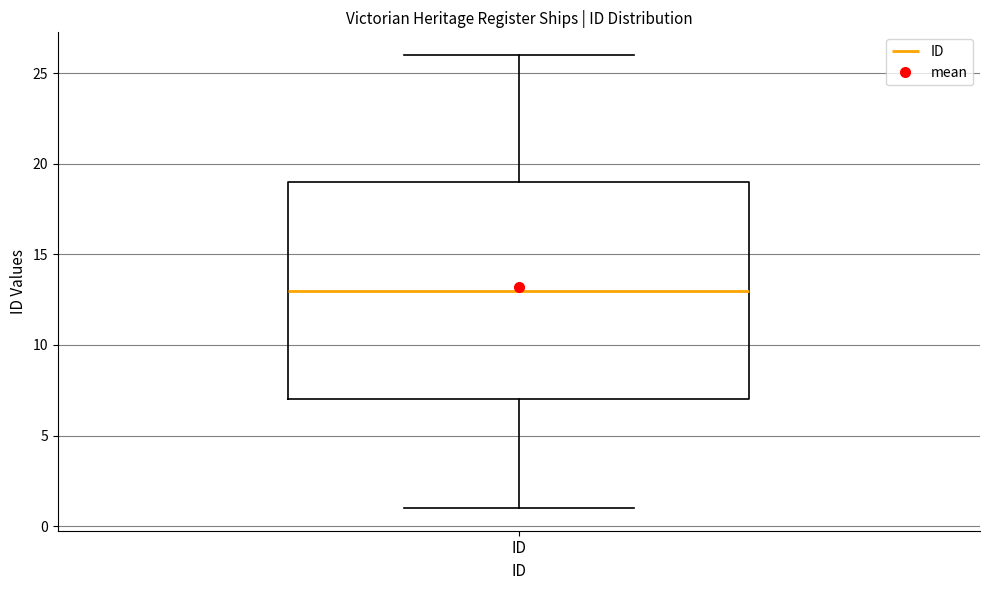

Where is the lower edge of the box for ID on the y-axis? The values are not printed on the chart, so give them approximately, as read against the axis.

7